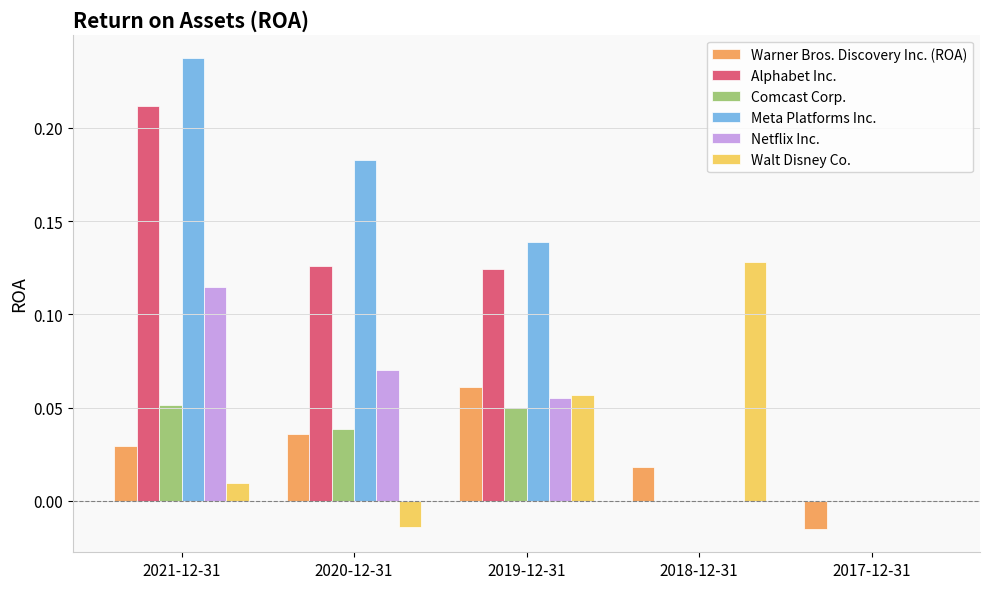

Which series changed the most between 2021-12-31 and 2020-12-31?

Alphabet Inc.